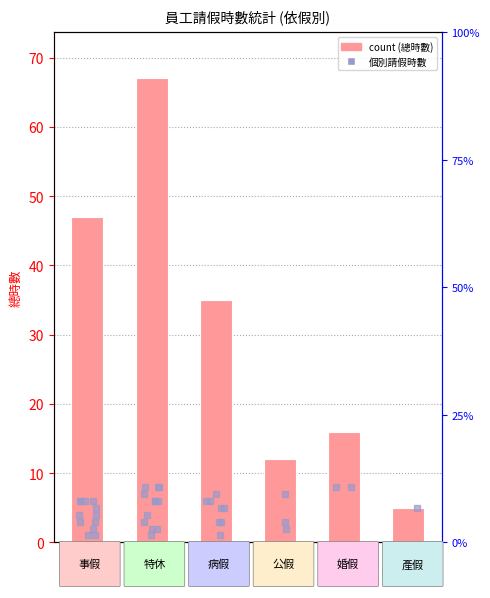

What is the ratio of the value at 產假 to the value at 特休?

0.1